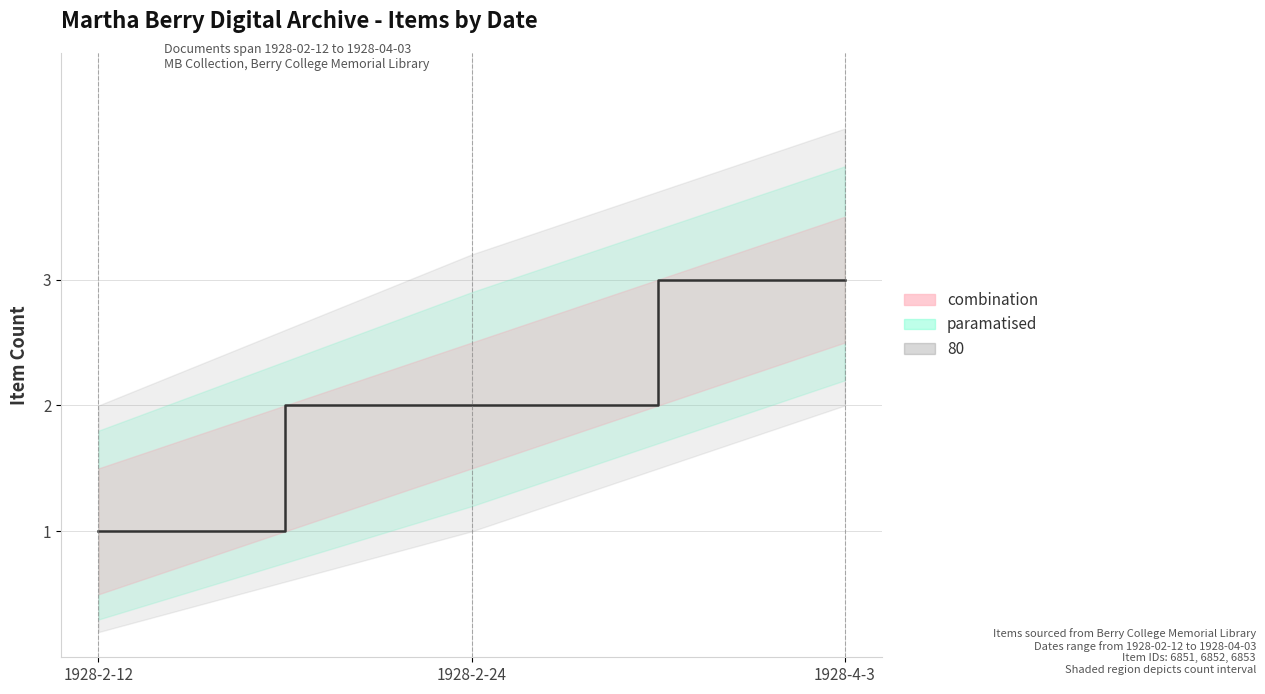

Which category has the highest value across all series?

1928-4-3